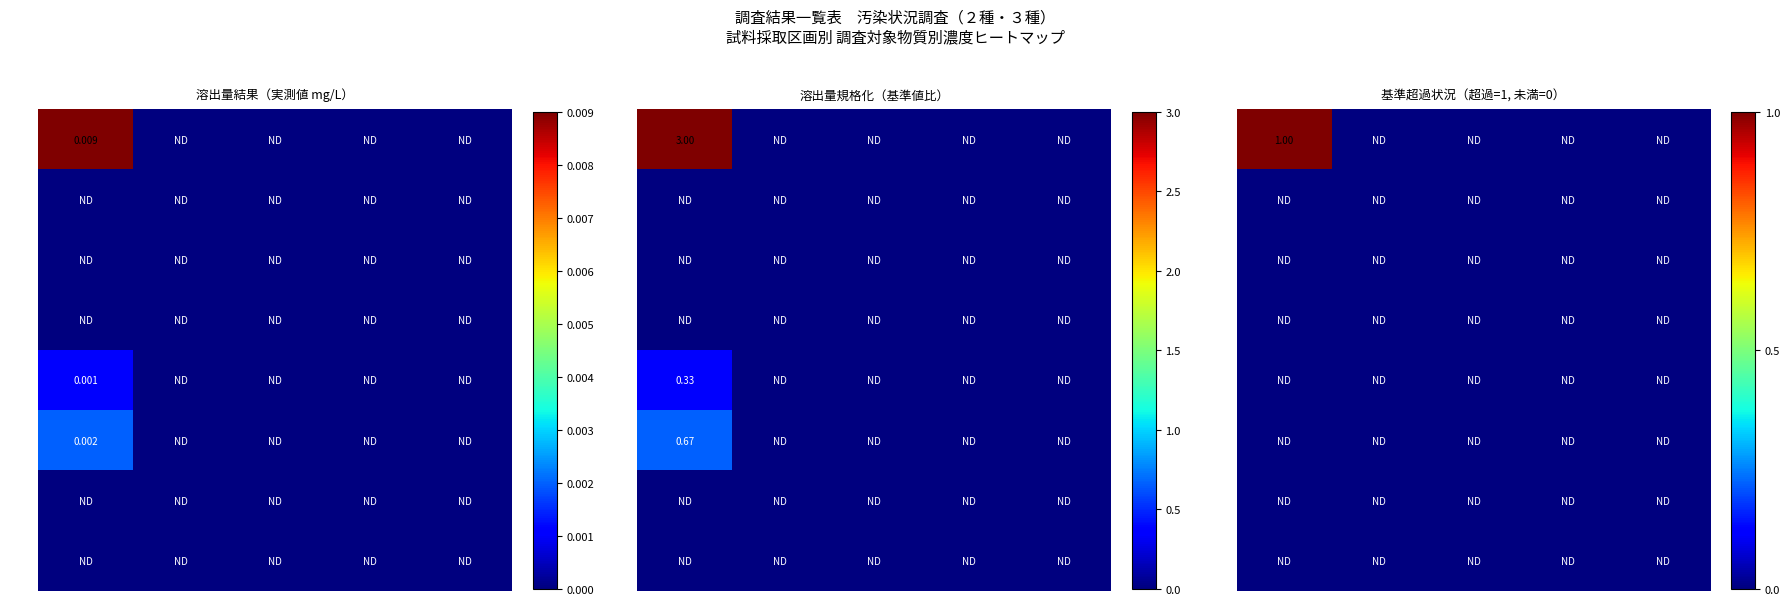

Which label corresponds to the largest value in the chart?

カドミウム